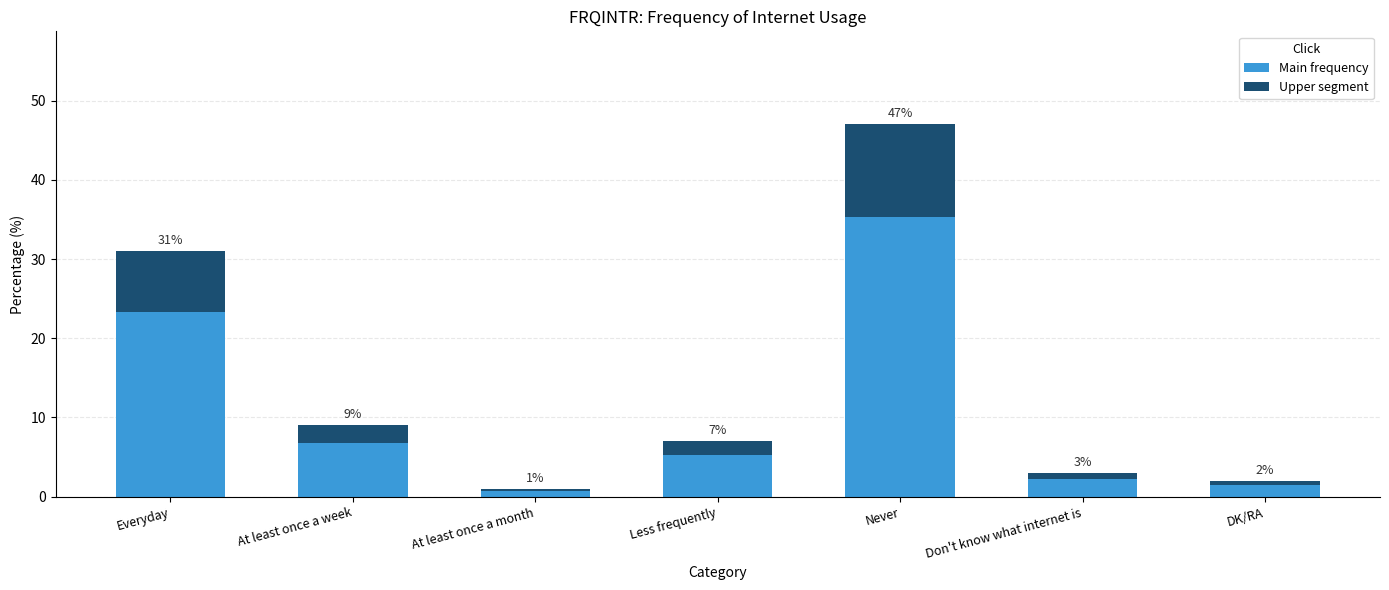

What value does the data have at Don't know what internet is?

2.2